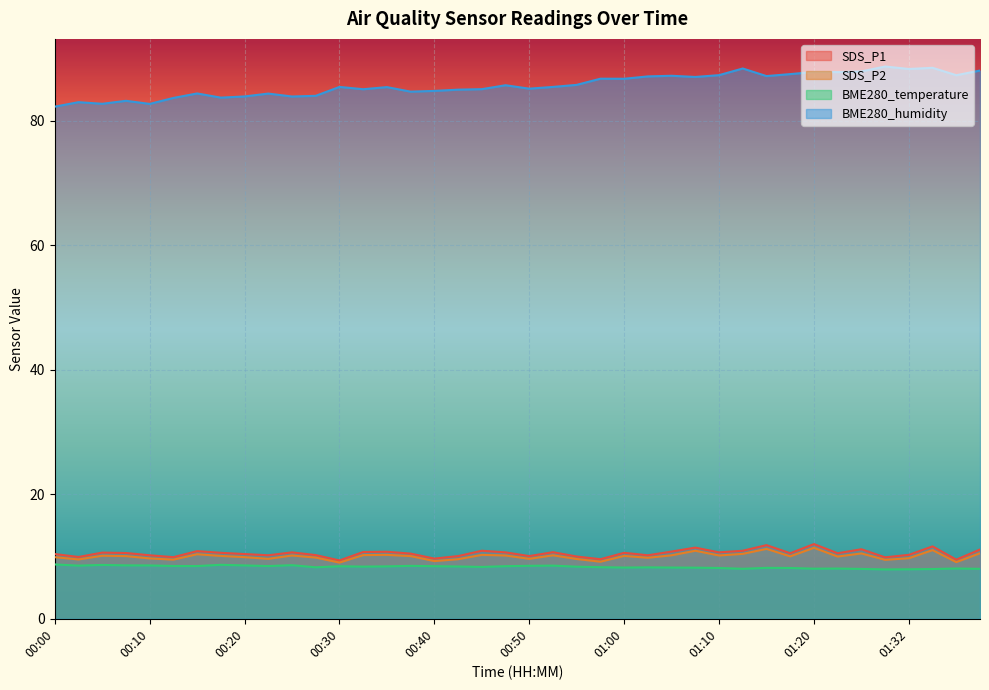

What is the difference between the SDS_P1 values at 01:29 and 01:07?

1.6